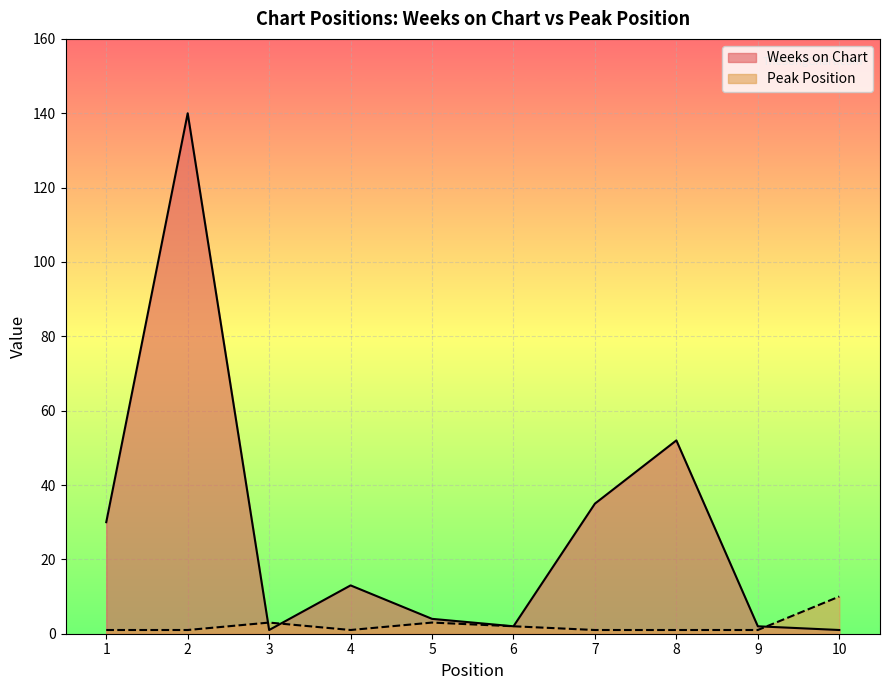

How many intersections are there between Peak Position and Weeks on Chart?

3